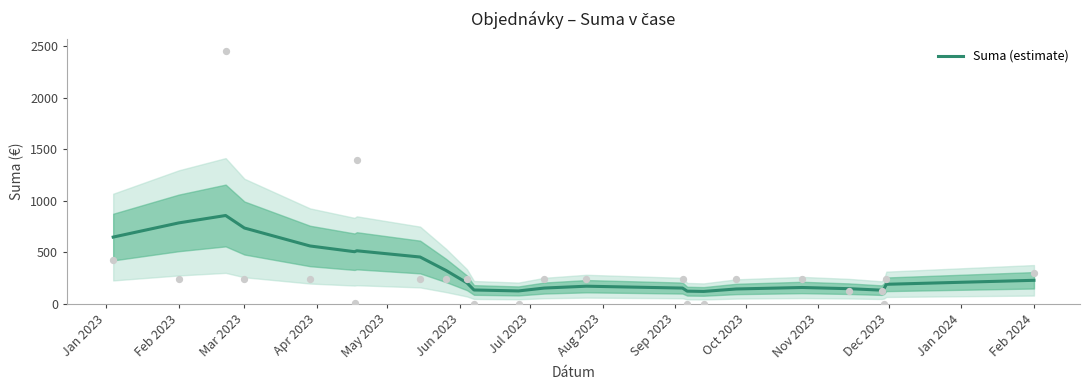

What is the maximum value for Suma (estimate)?

856.7